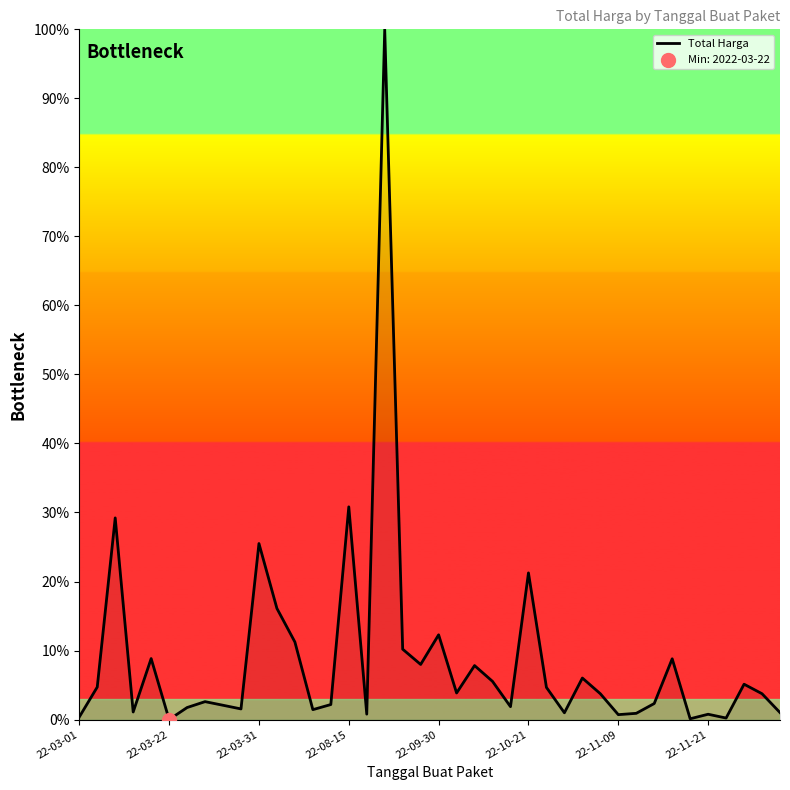

What is the difference between the maximum and minimum values?

100.0